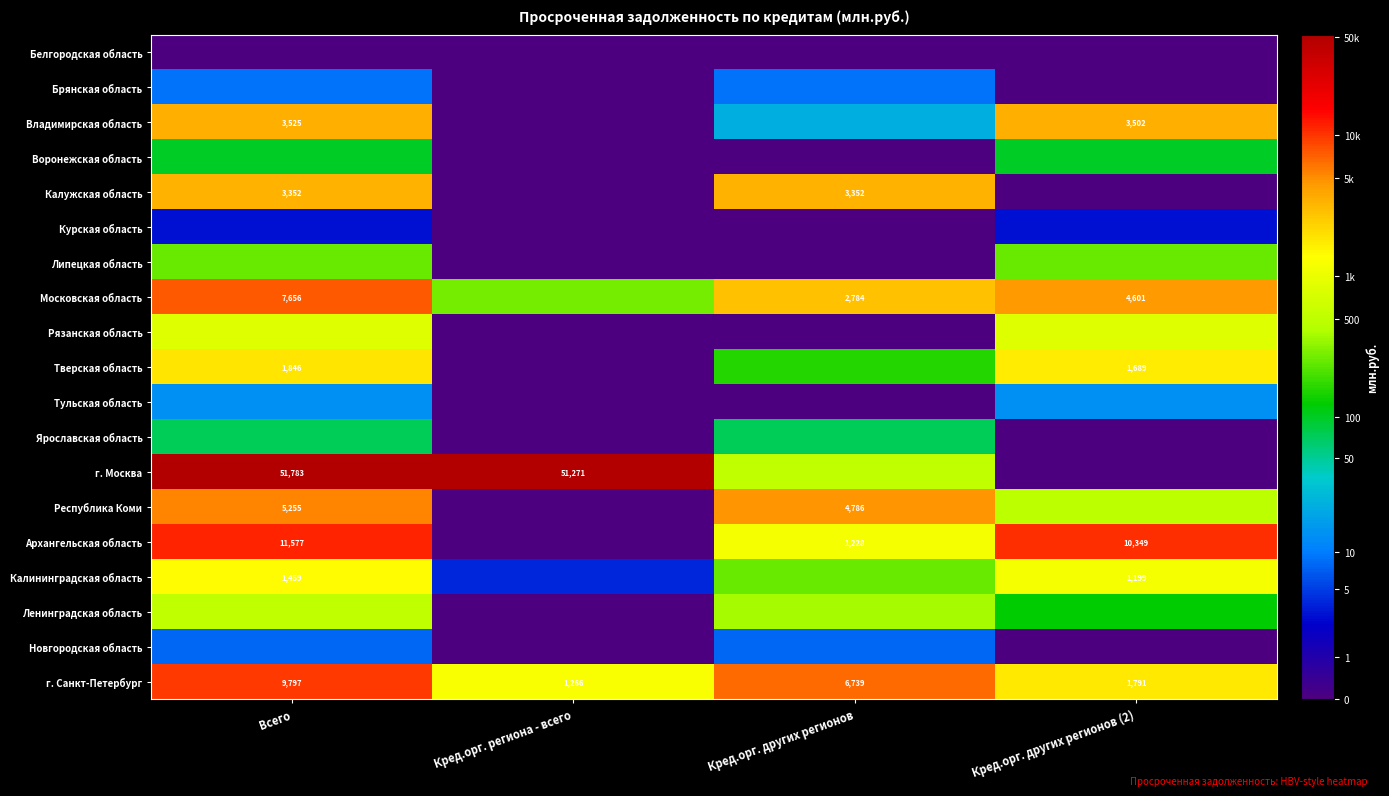

Is the value of Тульская область at Кред.орг. региона - всего greater than the value of Воронежская область at Кред.орг. других регионов?

No